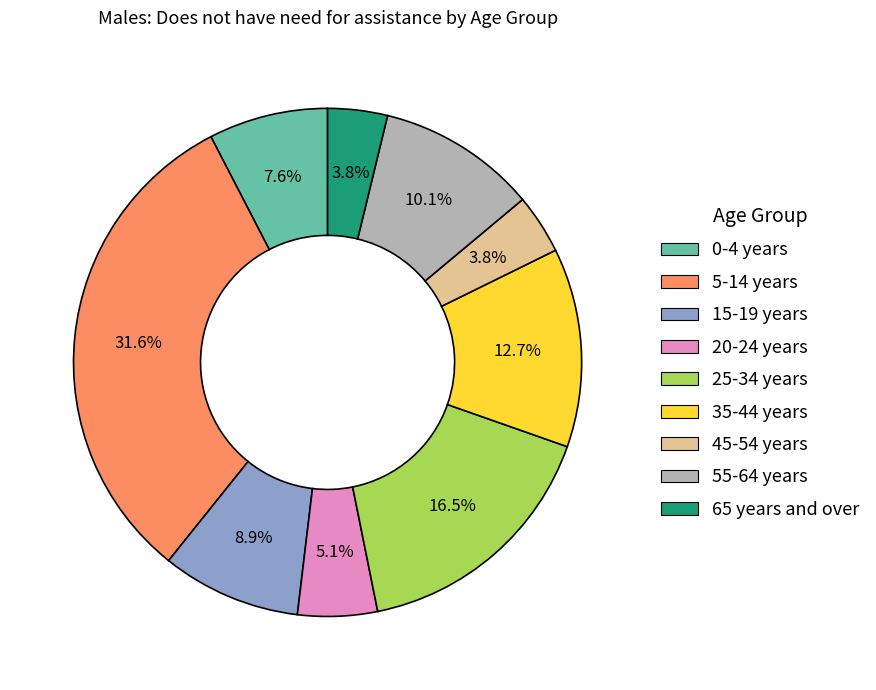

Between 20-24 years and 0-4 years, which is larger?

0-4 years